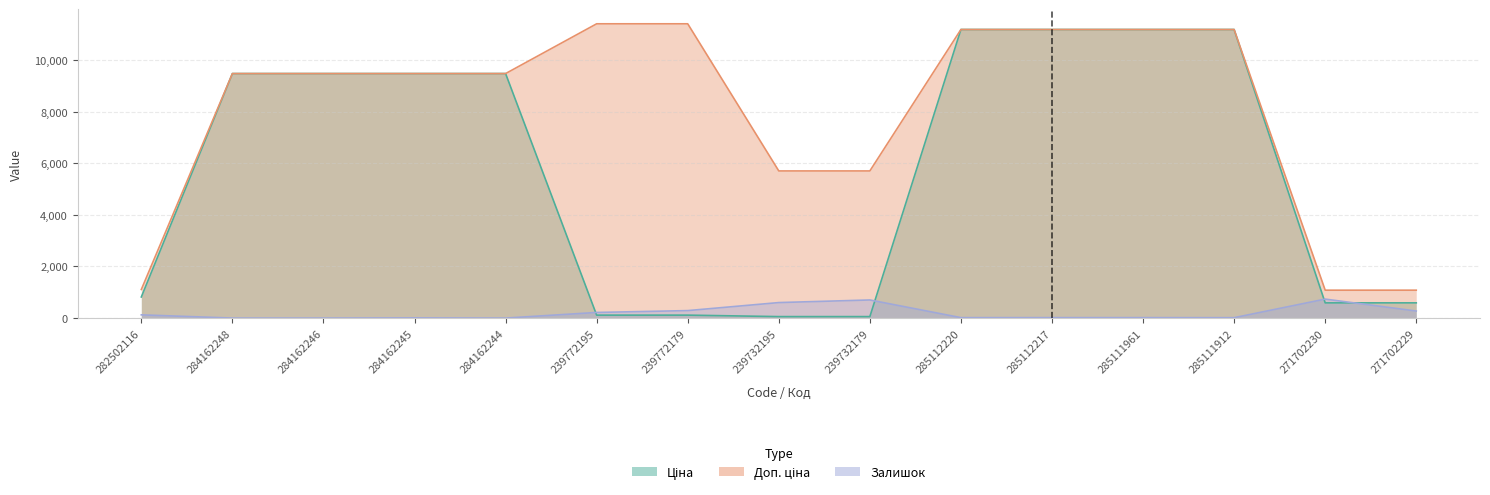

True or false: Залишок and Доп. ціна cross at least once.

False